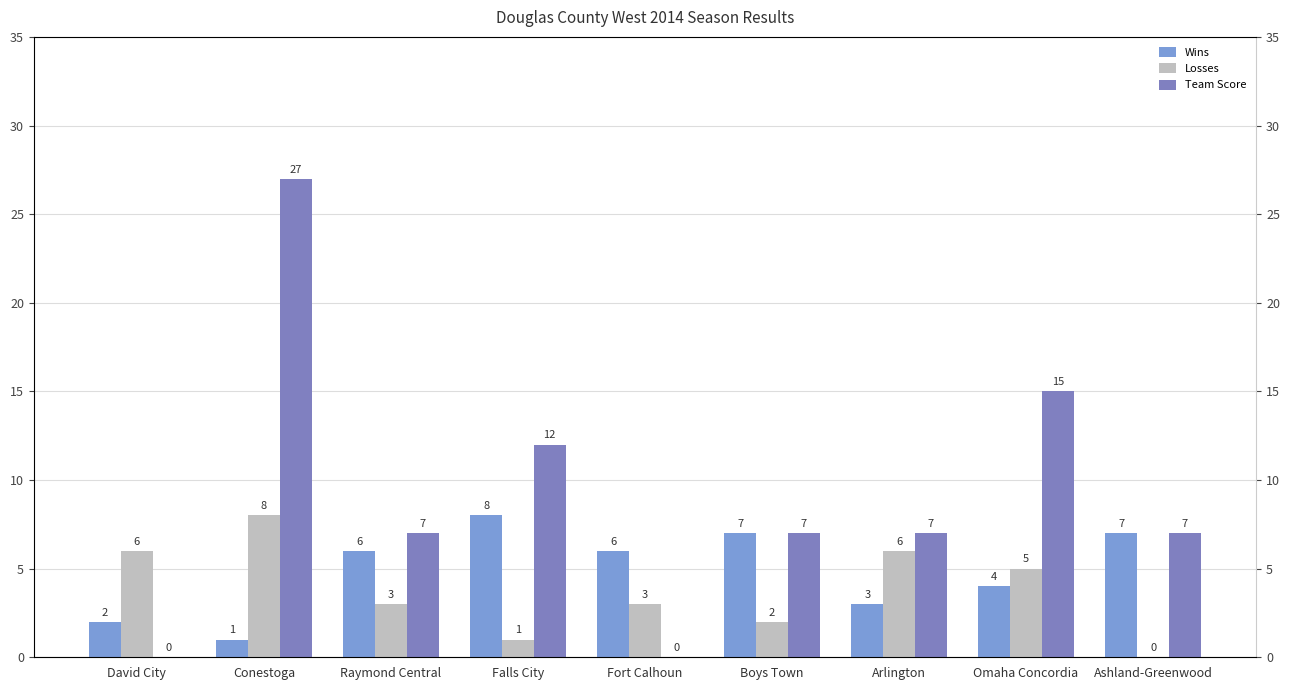

What position from the right is Boys Town?

4